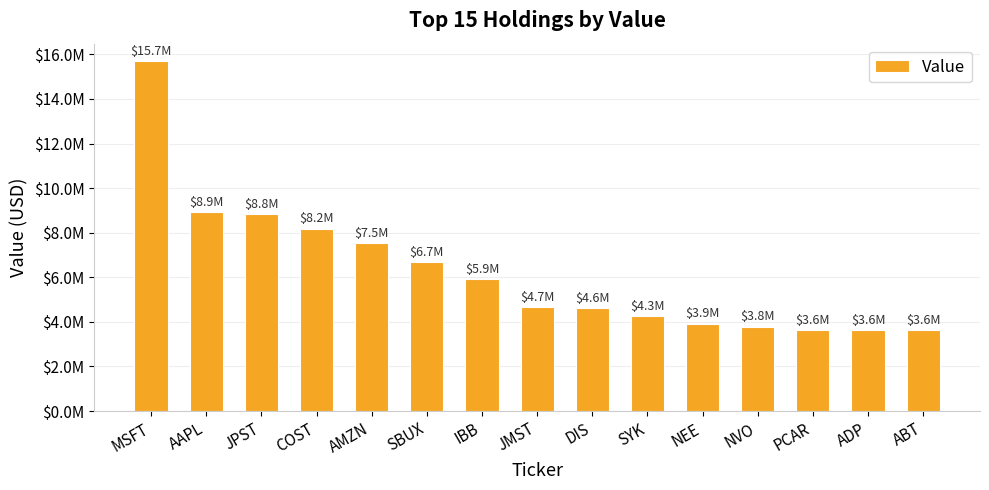

Are the bars horizontal?

No